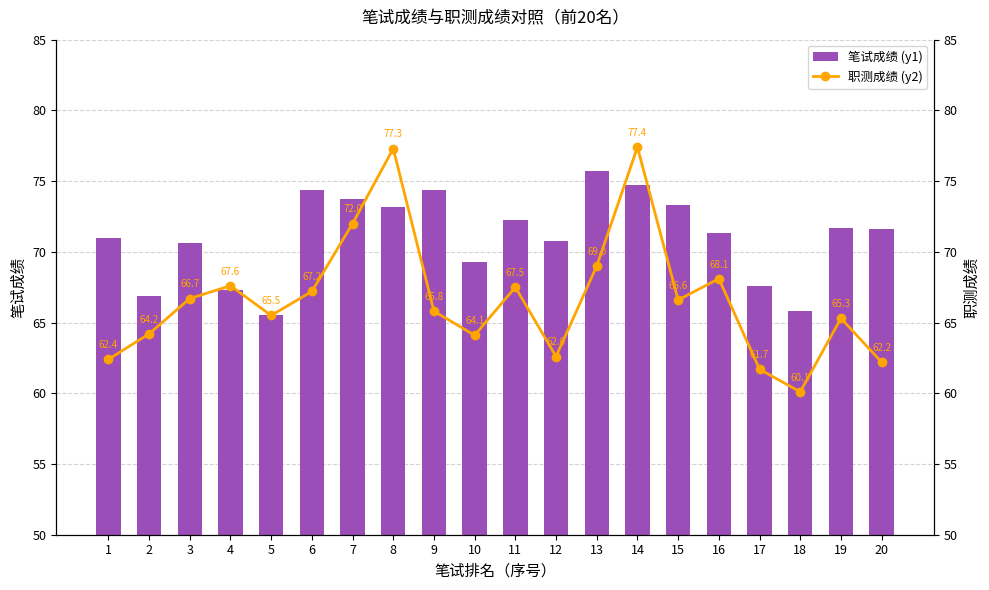

What is the approximate value of 笔试成绩 (y1) at 13?

75.8